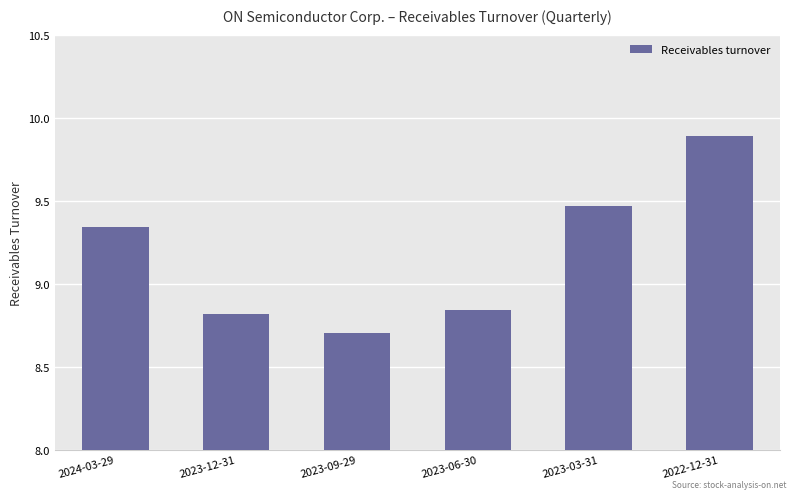

What is the ratio of the value at 2022-12-31 to the value at 2024-03-29?

1.1